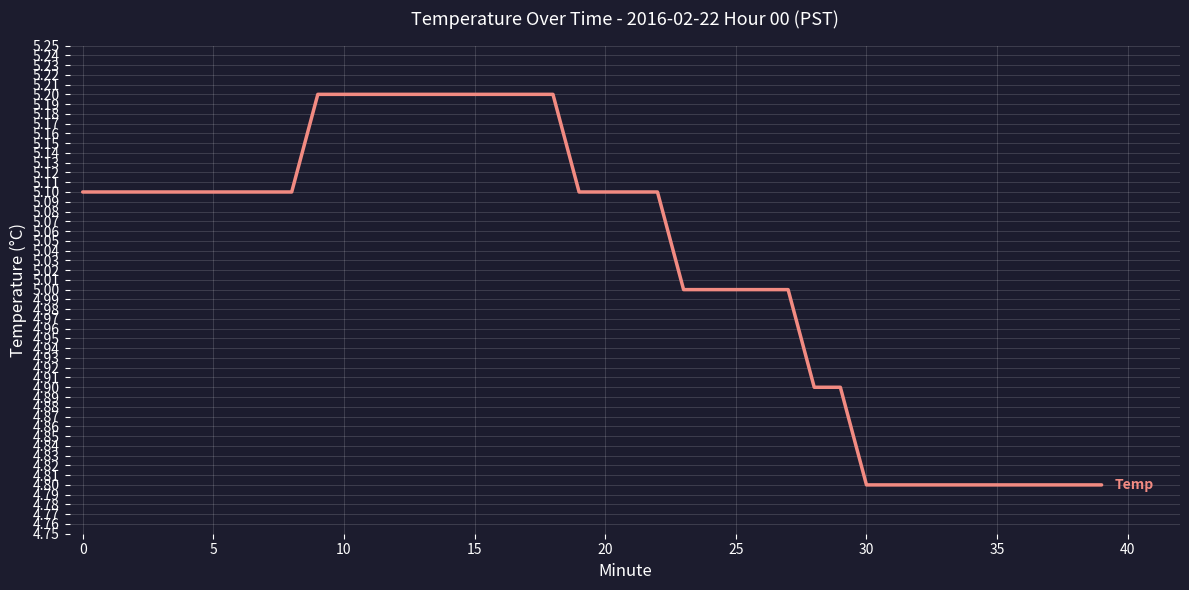

What is the smallest value displayed?

4.8